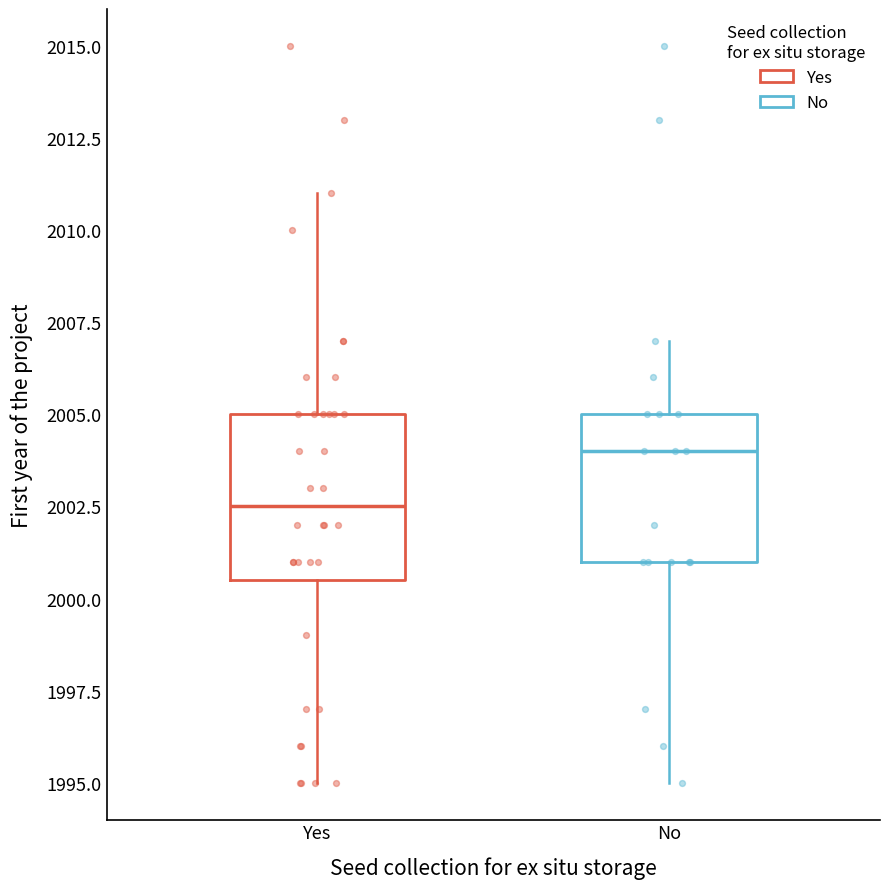

Where does the upper whisker of the box for Yes end on the y-axis? The values are not printed on the chart, so give them approximately, as read against the axis.

2011.0